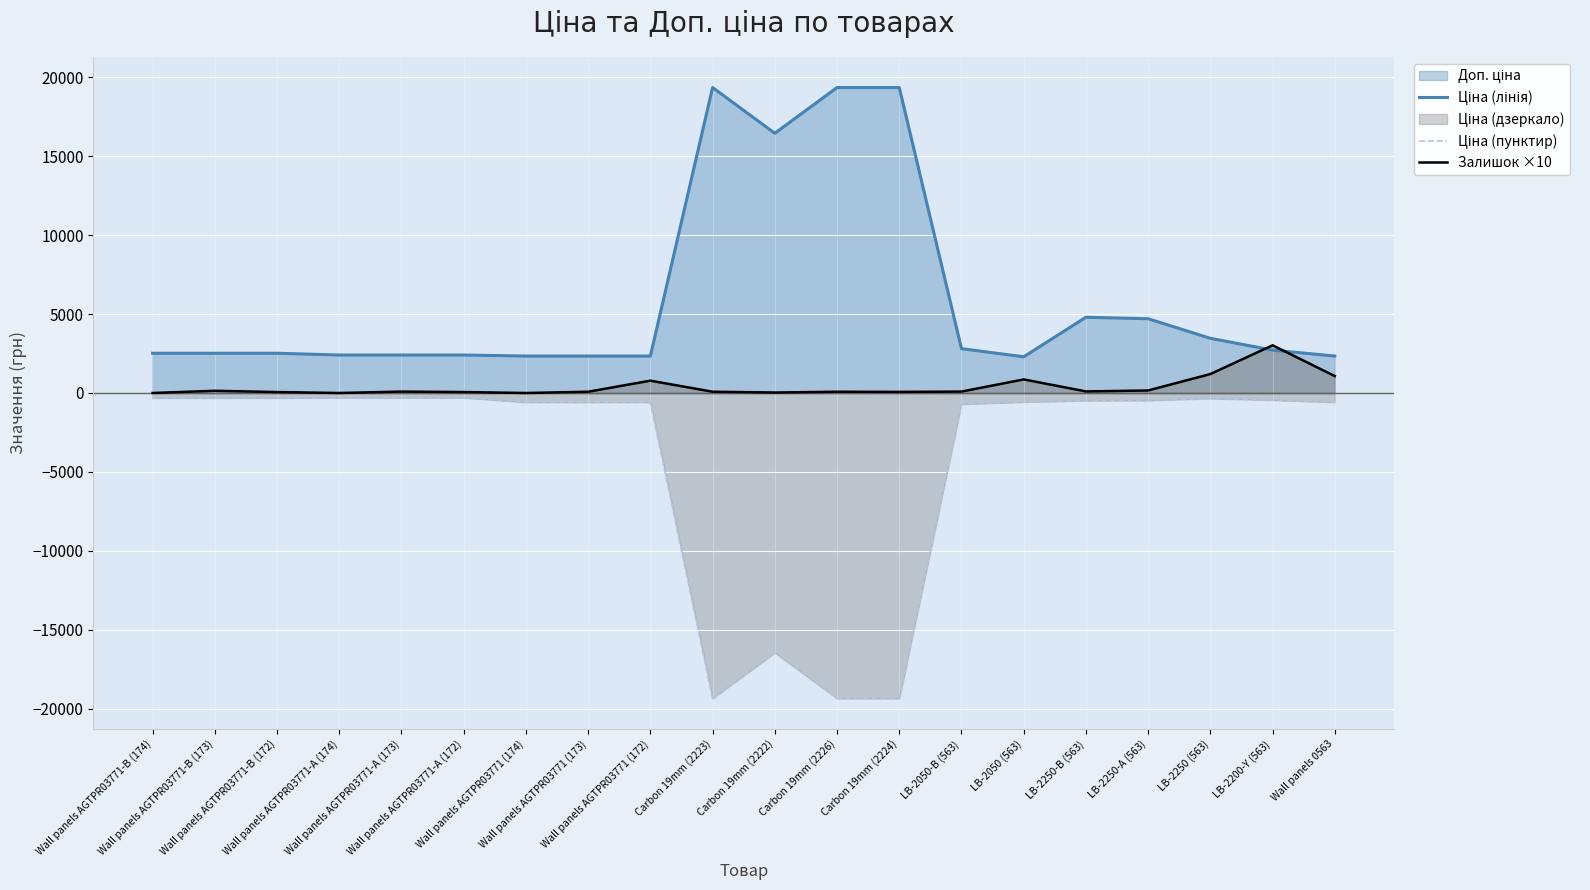

Between Wall panels AGTPR03771 (173) and Wall panels AGTPR03771 (172), which series saw the biggest shift?

Залишок ×10